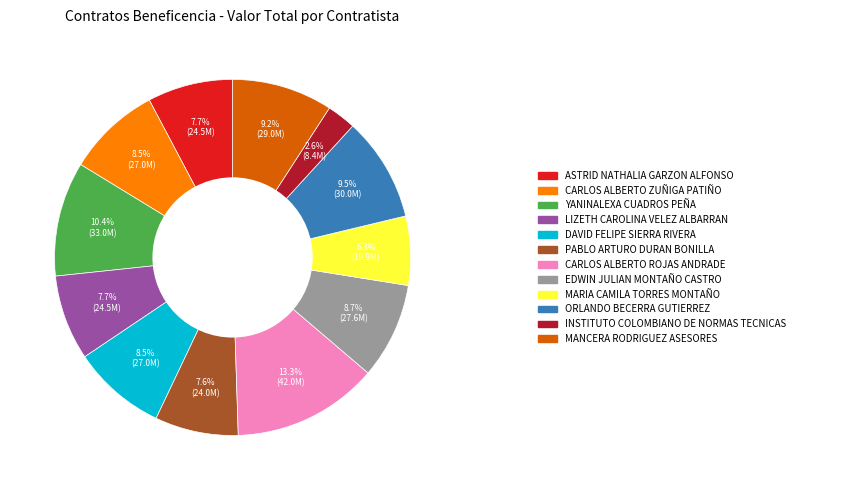

Is there a majority slice in this chart?

No